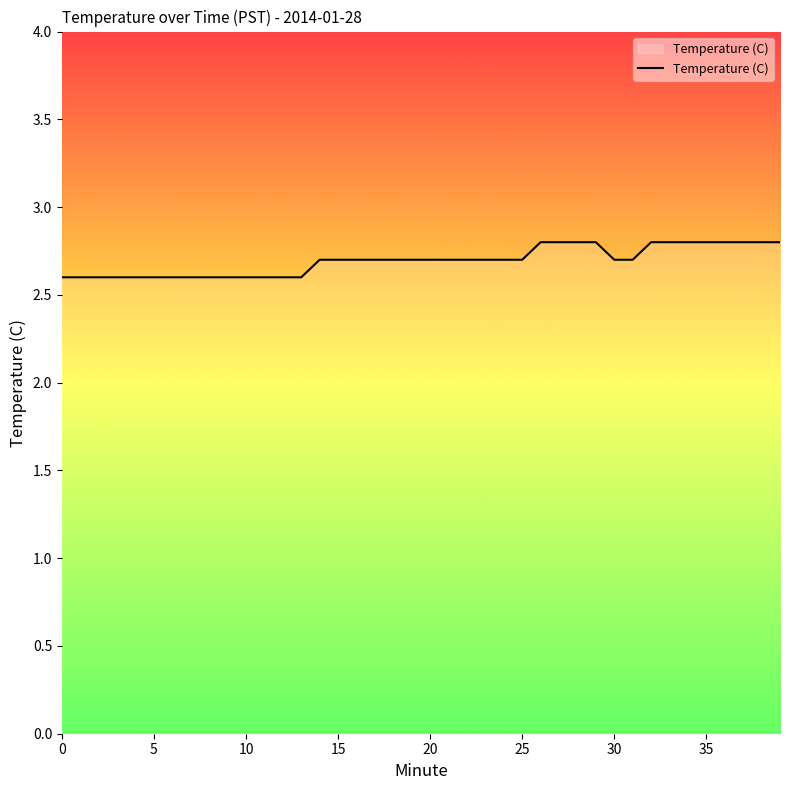

Reading right to left, list all the values displayed in this chart.

2.8	2.8	2.8	2.8	2.8	2.8	2.8	2.8	2.7	2.7	2.8	2.8	2.8	2.8	2.7	2.7	2.7	2.7	2.7	2.7	2.7	2.7	2.7	2.7	2.7	2.7	2.6	2.6	2.6	2.6	2.6	2.6	2.6	2.6	2.6	2.6	2.6	2.6	2.6	2.6